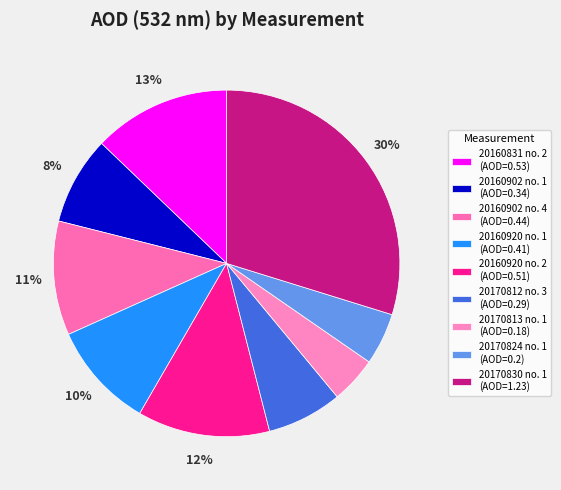

To the nearest percent, what is the difference between the largest and smallest slice percentages?

25%